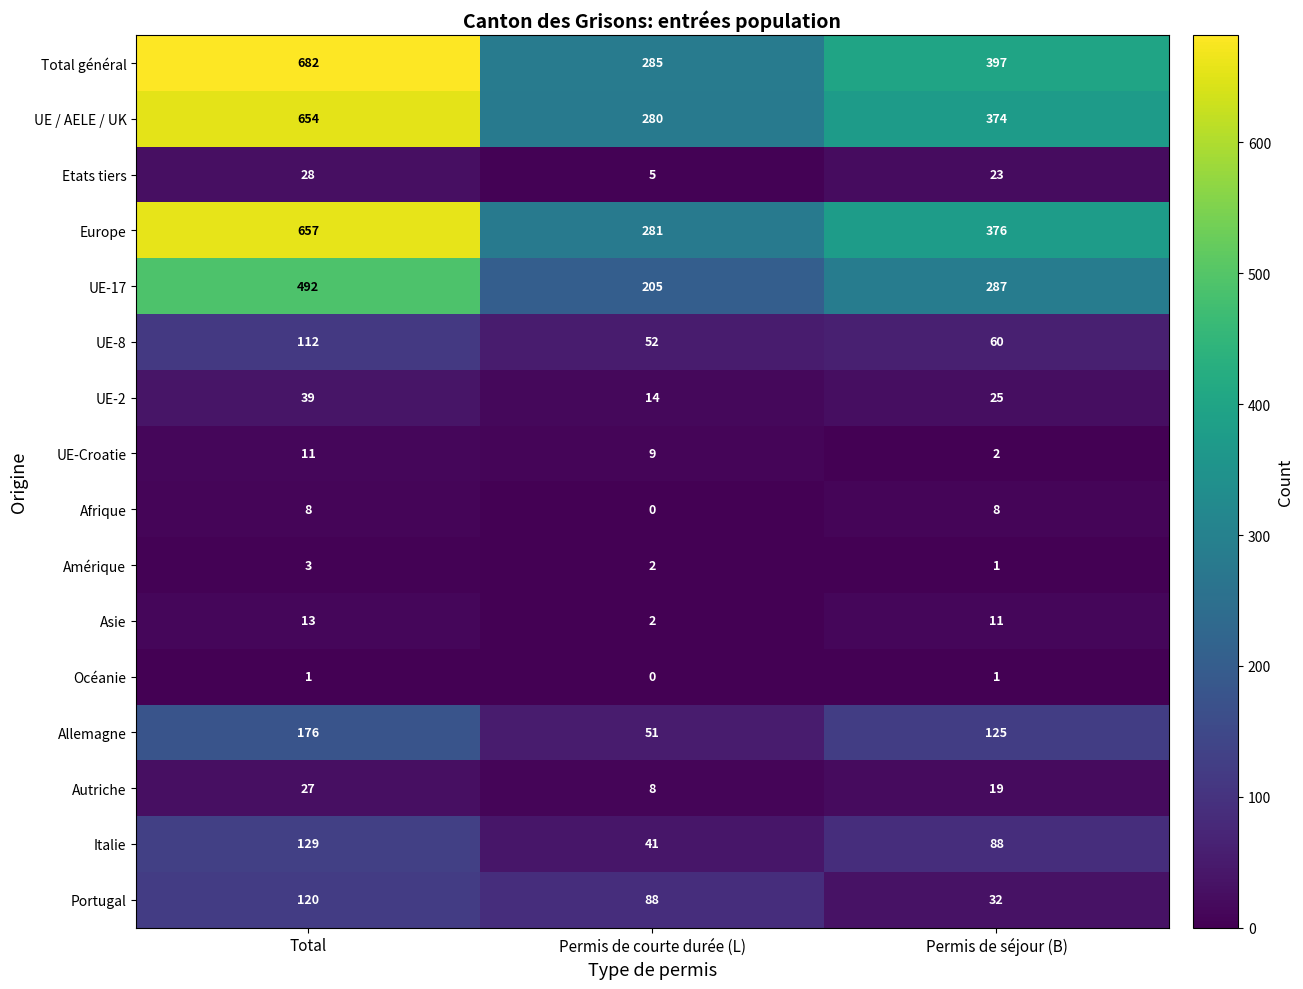

Which series has the widest spread of values?

Total général